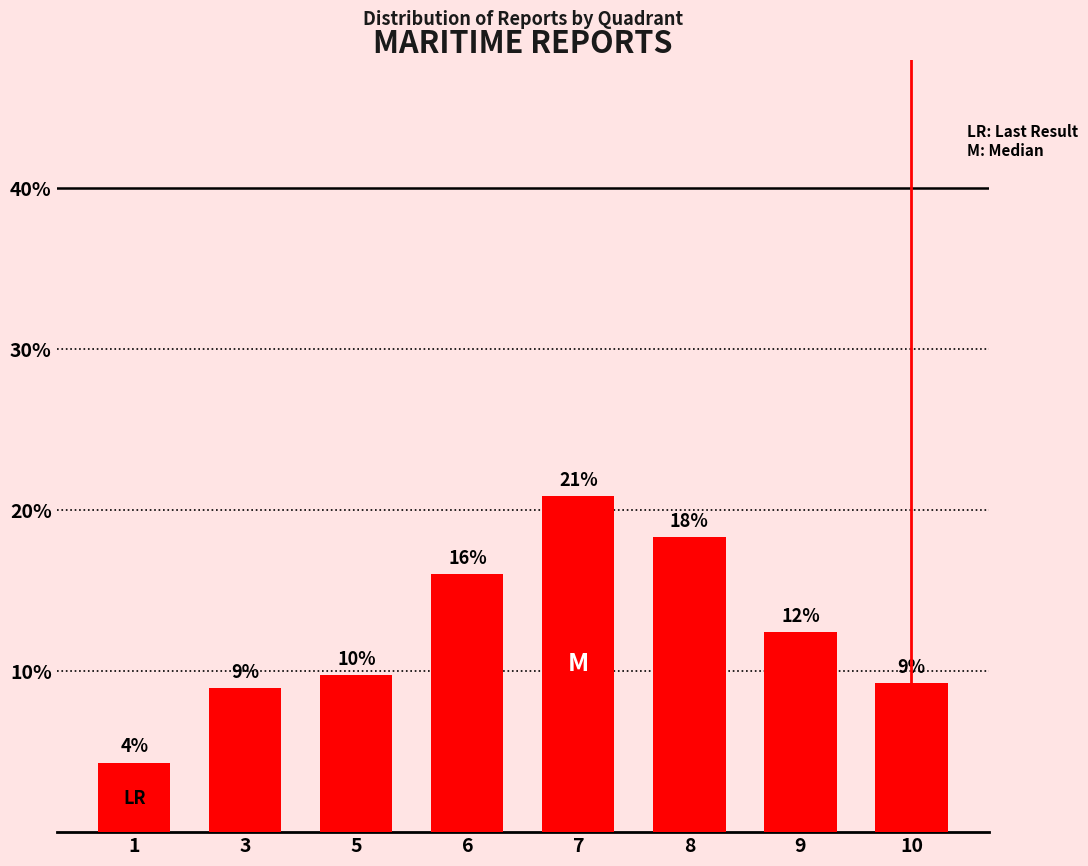

At which label does the data first exceed 12?

6